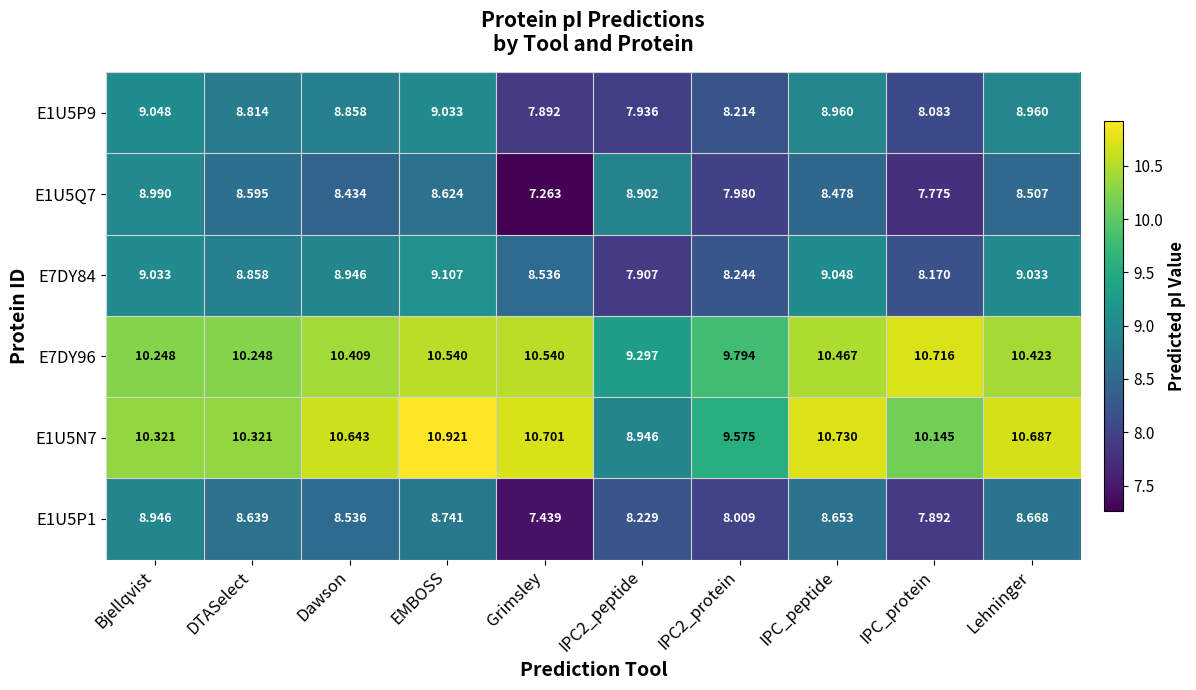

At which label does E7DY84 first exceed 8?

Bjellqvist